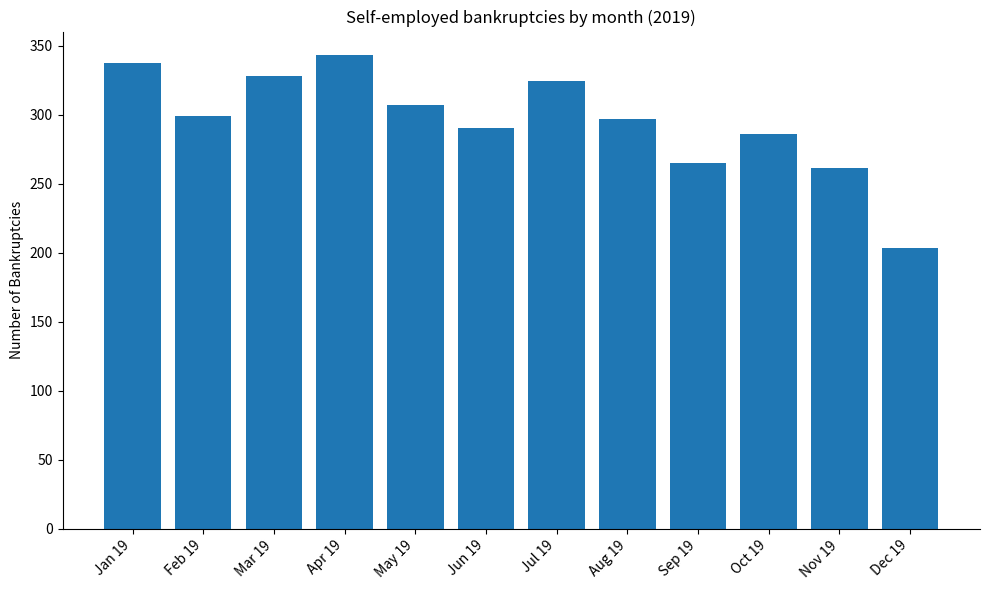

Does the chart contain any negative values?

No